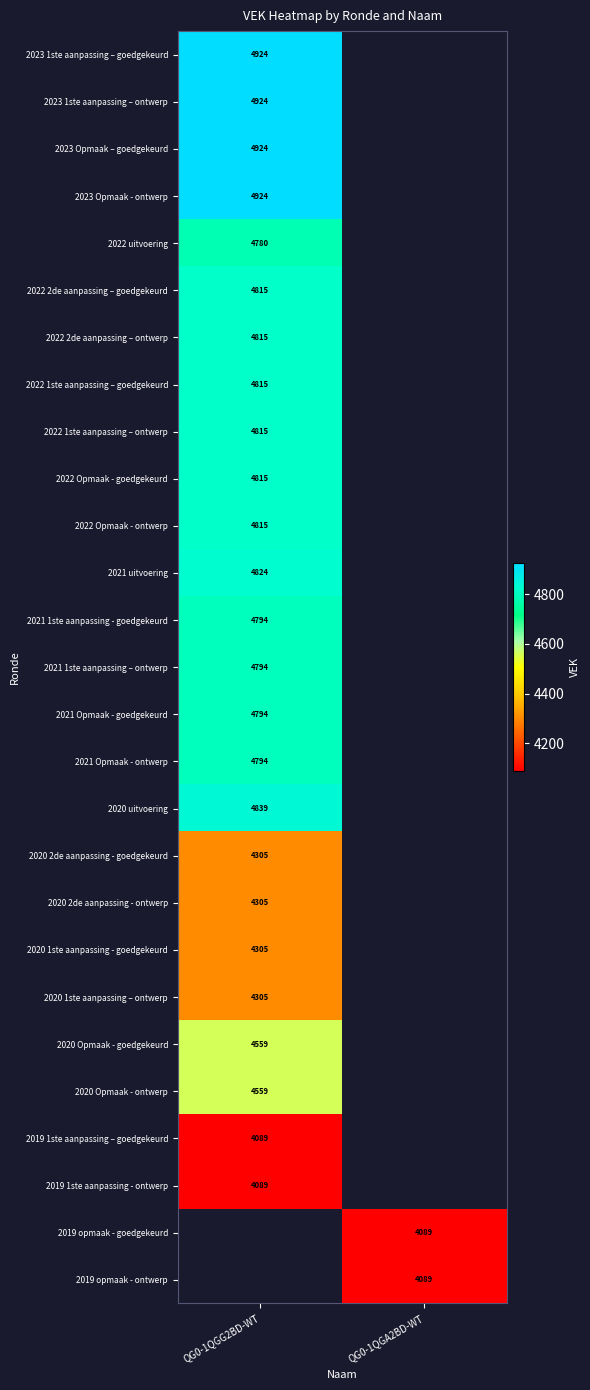

List the series in order of their overall mean, highest first.

2023 1ste aanpassing – goedgekeurd, 2023 1ste aanpassing – ontwerp, 2023 Opmaak – goedgekeurd, 2023 Opmaak - ontwerp, 2022 uitvoering, 2022 2de aanpassing – goedgekeurd, 2022 2de aanpassing – ontwerp, 2022 1ste aanpassing – goedgekeurd, 2022 1ste aanpassing – ontwerp, 2022 Opmaak - goedgekeurd, 2022 Opmaak - ontwerp, 2021 uitvoering, 2021 1ste aanpassing - goedgekeurd, 2021 1ste aanpassing – ontwerp, 2021 Opmaak - goedgekeurd, 2021 Opmaak - ontwerp, 2020 uitvoering, 2020 2de aanpassing - goedgekeurd, 2020 2de aanpassing - ontwerp, 2020 1ste aanpassing - goedgekeurd, 2020 1ste aanpassing – ontwerp, 2020 Opmaak - goedgekeurd, 2020 Opmaak - ontwerp, 2019 1ste aanpassing – goedgekeurd, 2019 1ste aanpassing - ontwerp, 2019 opmaak - goedgekeurd, 2019 opmaak - ontwerp